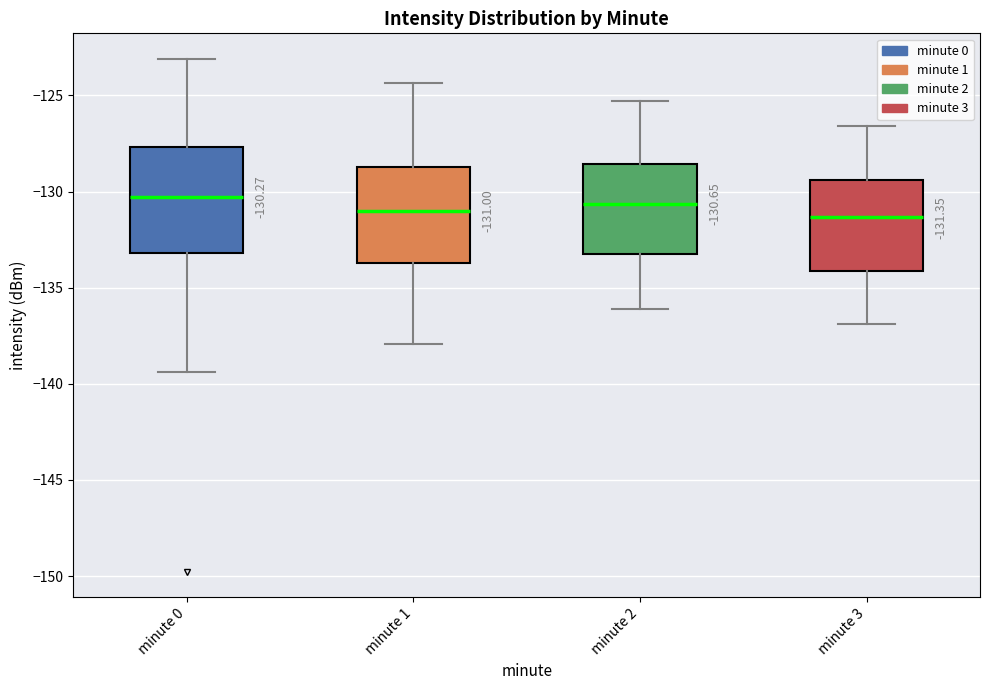

Comparing the boxes themselves (not the whiskers), which one is the tallest?

minute 0